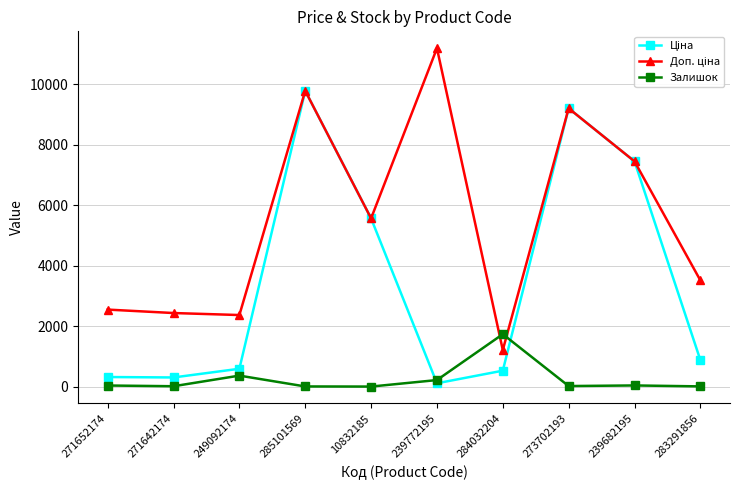

What is the value of the Залишок point at the 1st from the left?

38.0